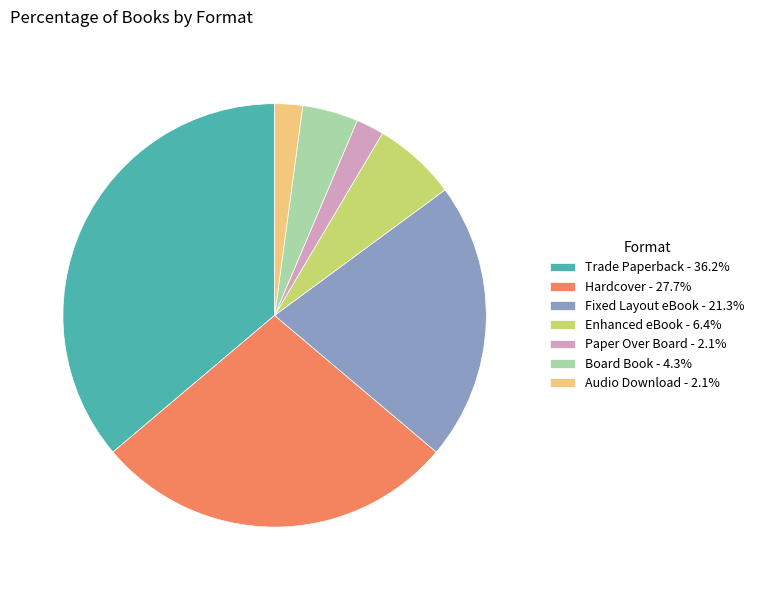

Approximately how many times larger is the value at Enhanced eBook - 6.4% compared to Paper Over Board - 2.1%?

3.0